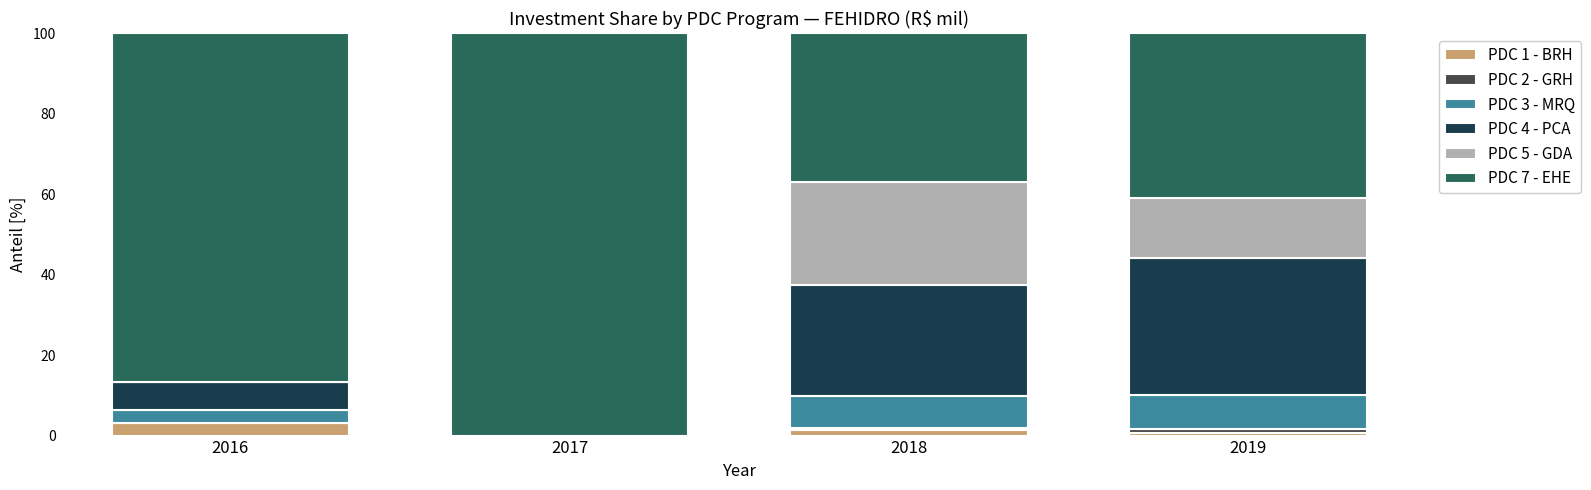

What is the highest value of the PDC 1 - BRH series?

3.1